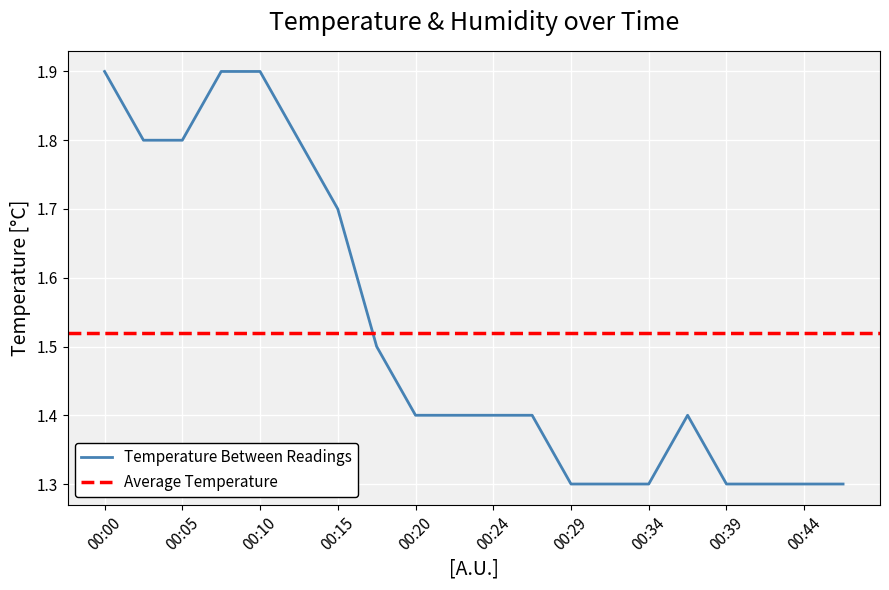

Is this an area chart (filled region under the line)?

No